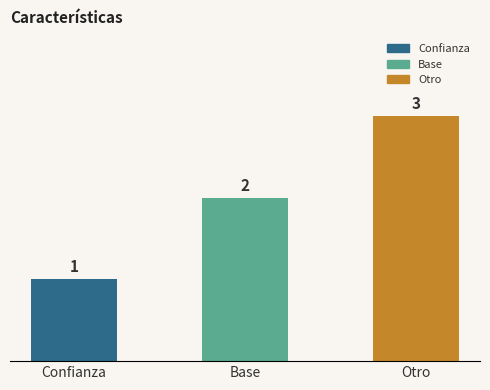

Reading left to right, list all the values displayed in this chart.

Confianza=1	Base=2	Otro=3